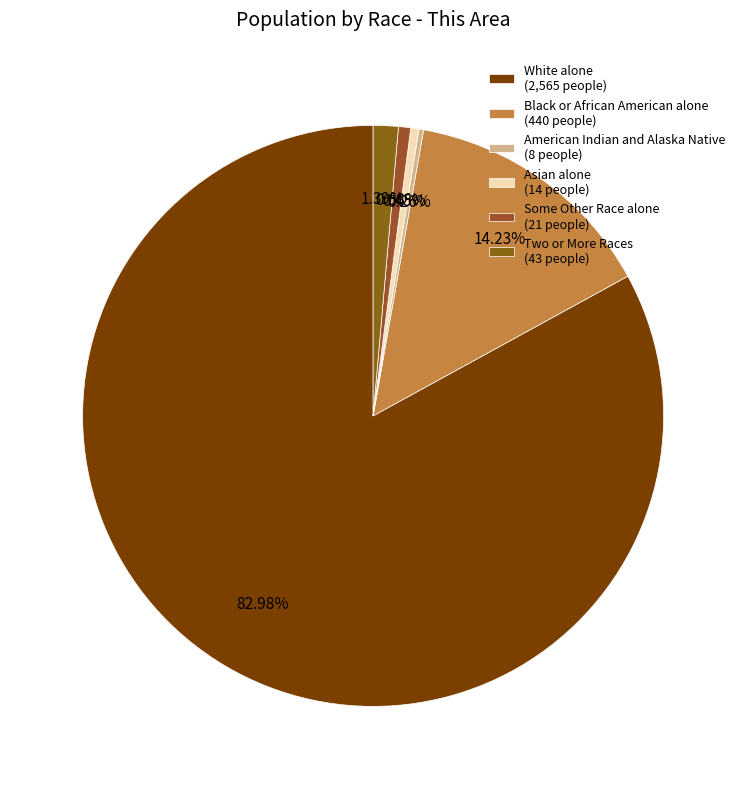

To the nearest percent, what percentage of the pie is Some Other Race alone?

1%